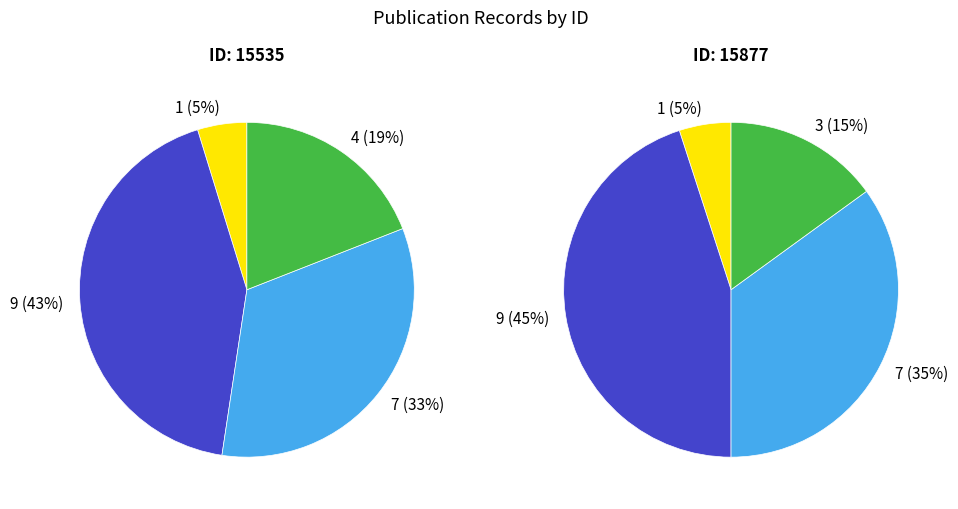

What is the largest slice in the pie chart?

15535